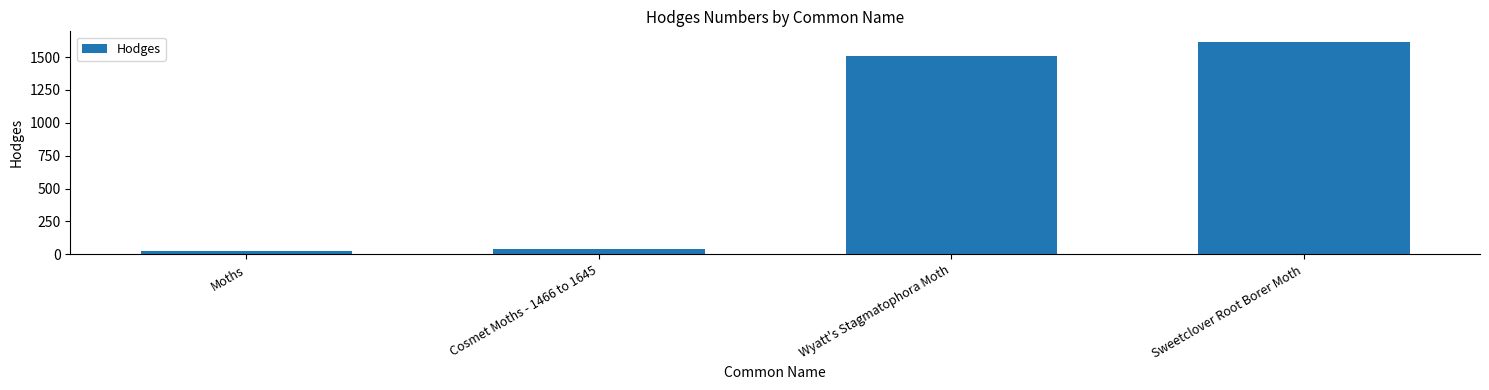

Approximately how many times larger is the value at Sweetclover Root Borer Moth compared to Wyatt's Stagmatophora Moth?

1.1